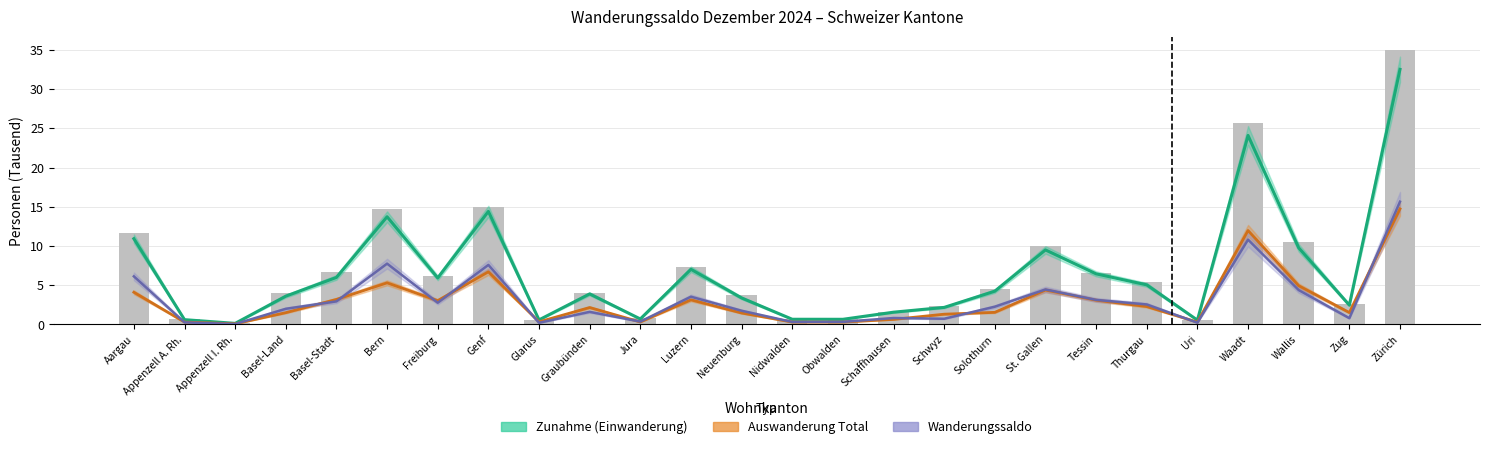

Between Appenzell A. Rh. and Zug, which series saw the biggest shift?

Total Einwanderung